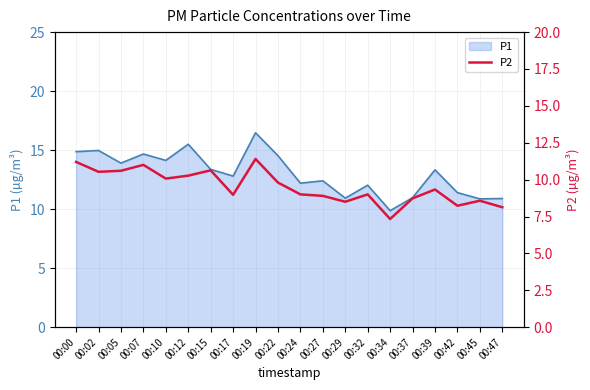

True or false: the data has more than 0 interior local peaks.

True